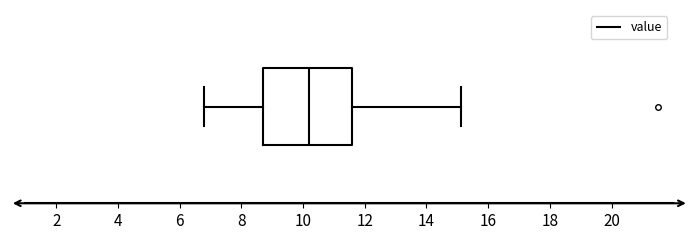

Transcribe this box plot: give where the median line is, the range the box spans, and where the two whiskers end, as read against the x-axis. The values are not printed on the chart, so give them approximately, as read against the axis.

median 10.2, box 8.8 to 11.6, whiskers 6.8 to 15.2